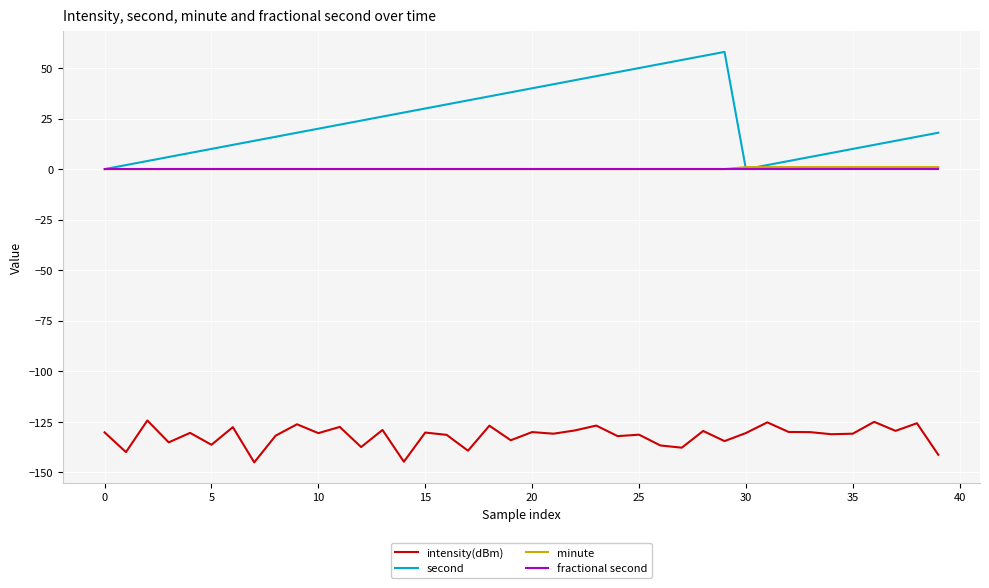

Which series has the largest total across all categories?

second